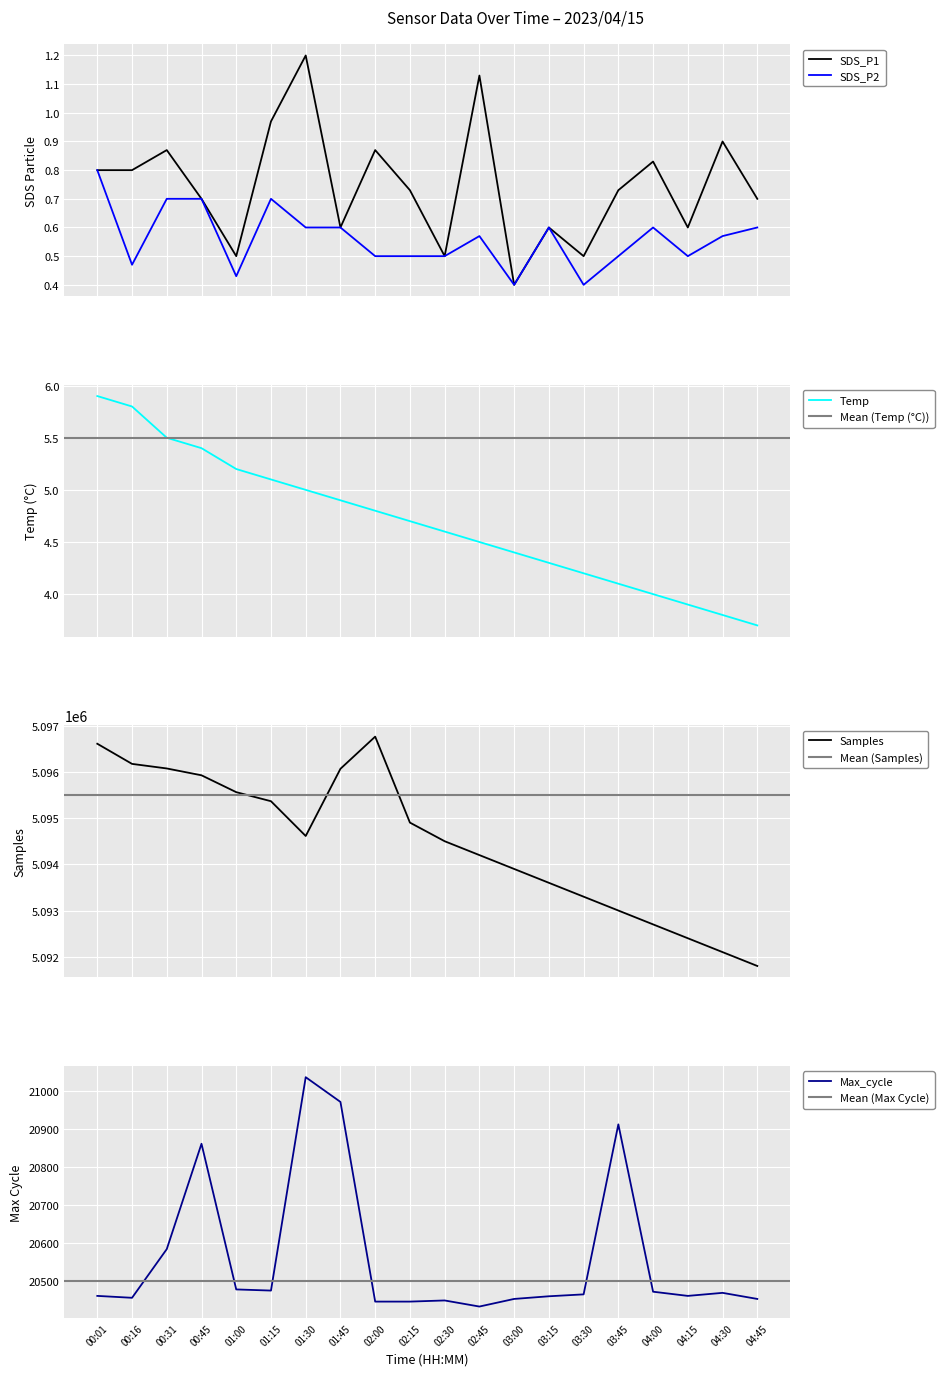

How many lines are shown in the chart?

5